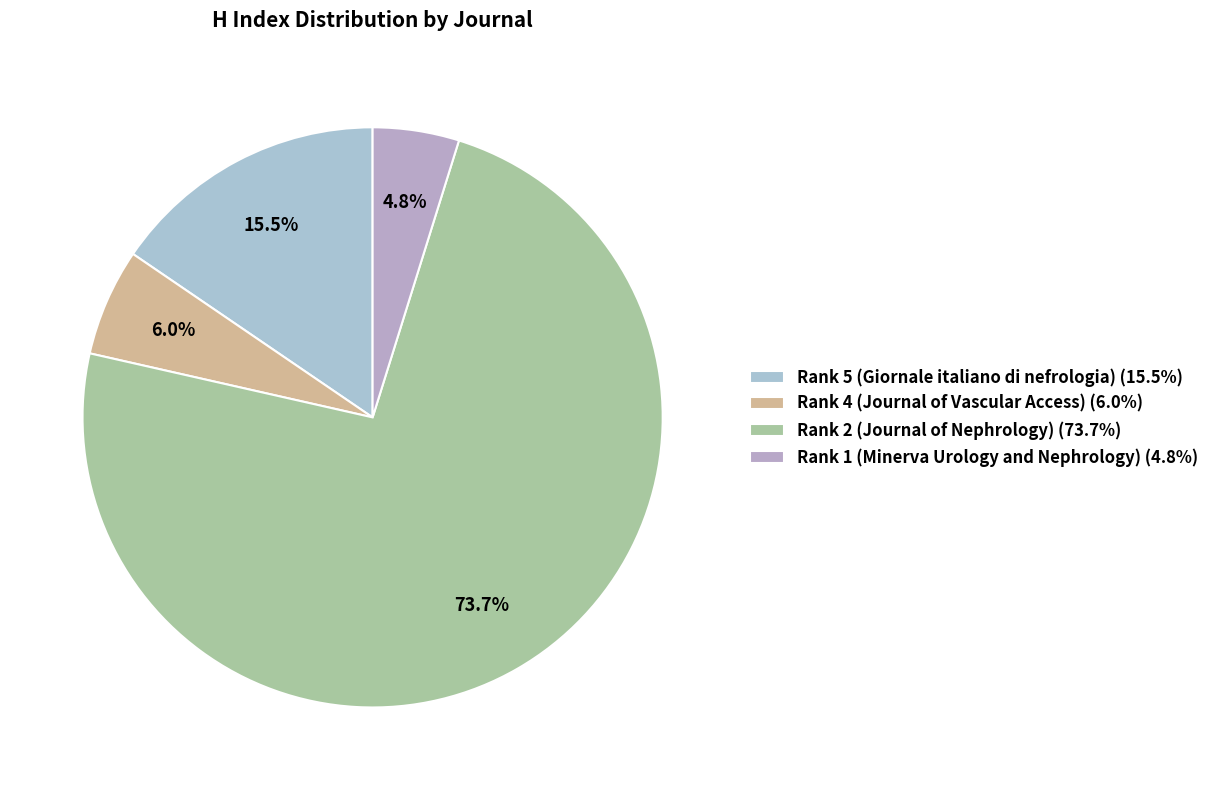

What is the majority slice?

Rank 2 (Journal of Nephrology) (73.7%)